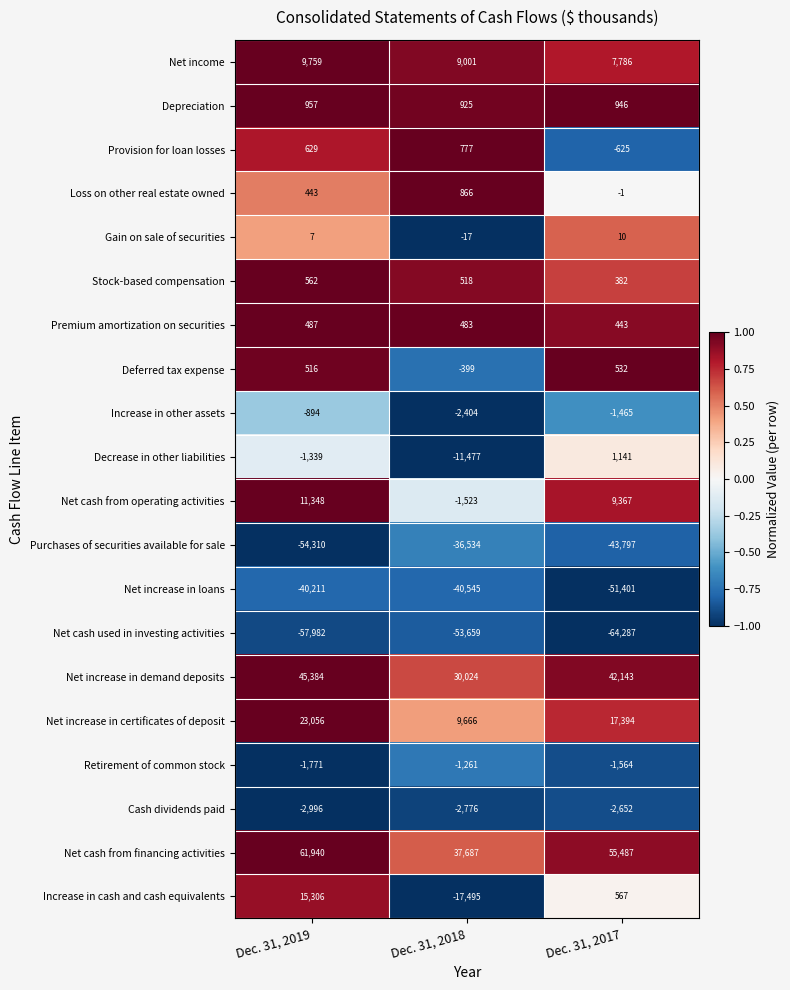

What value does the Retirement of common stock series have at Dec. 31, 2018, to the nearest 10?

-1260